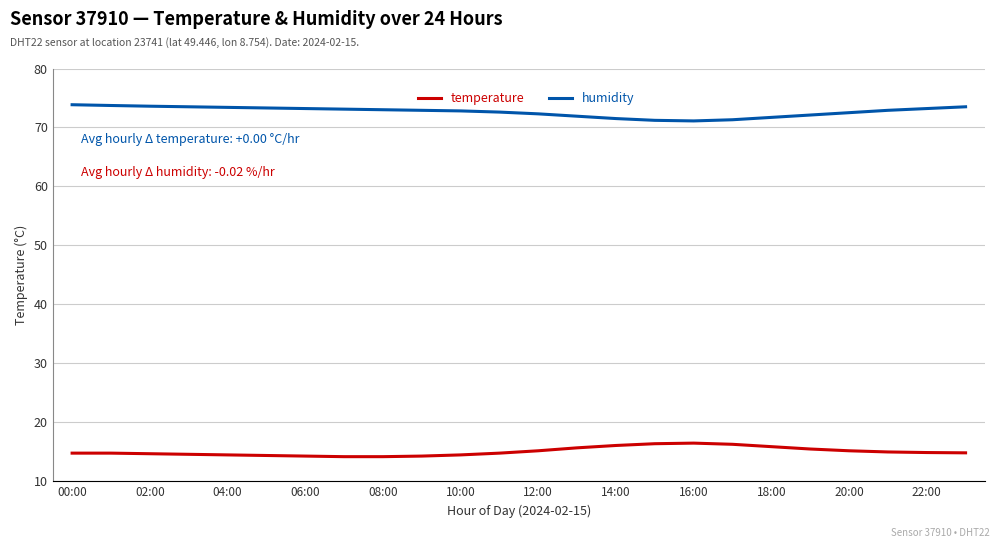

True or false: humidity and temperature intersect in this chart.

False